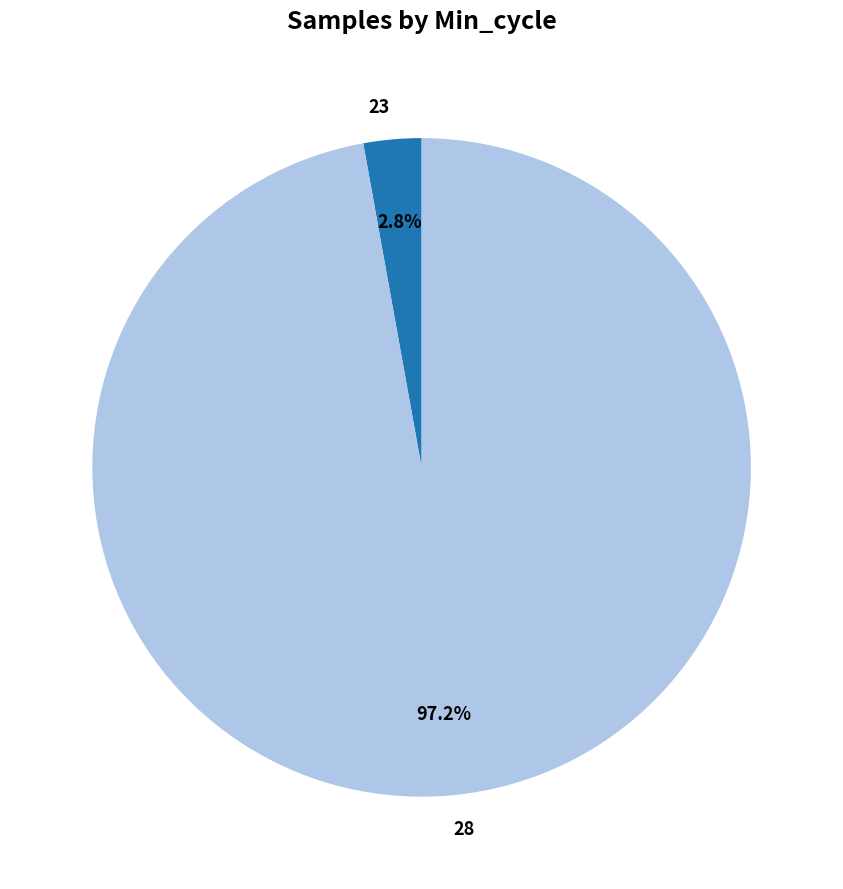

Which has a higher value, 28 or 23?

28